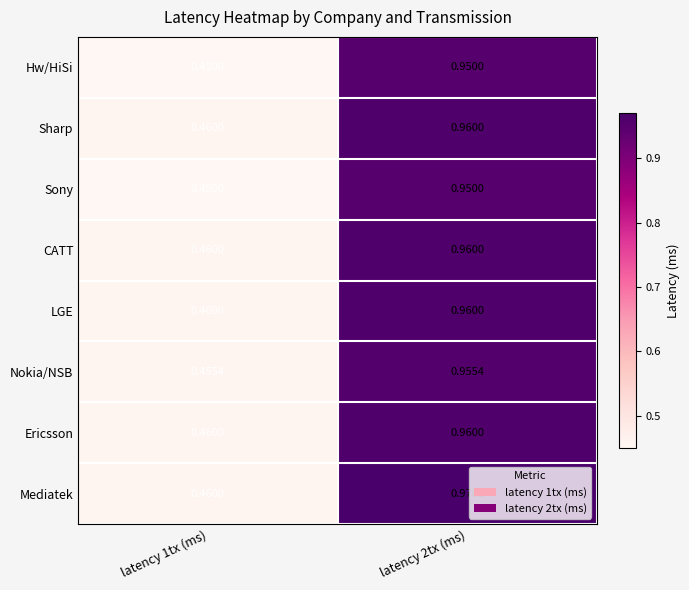

Which series changed the most between latency 1tx (ms) and latency 2tx (ms)?

Mediatek